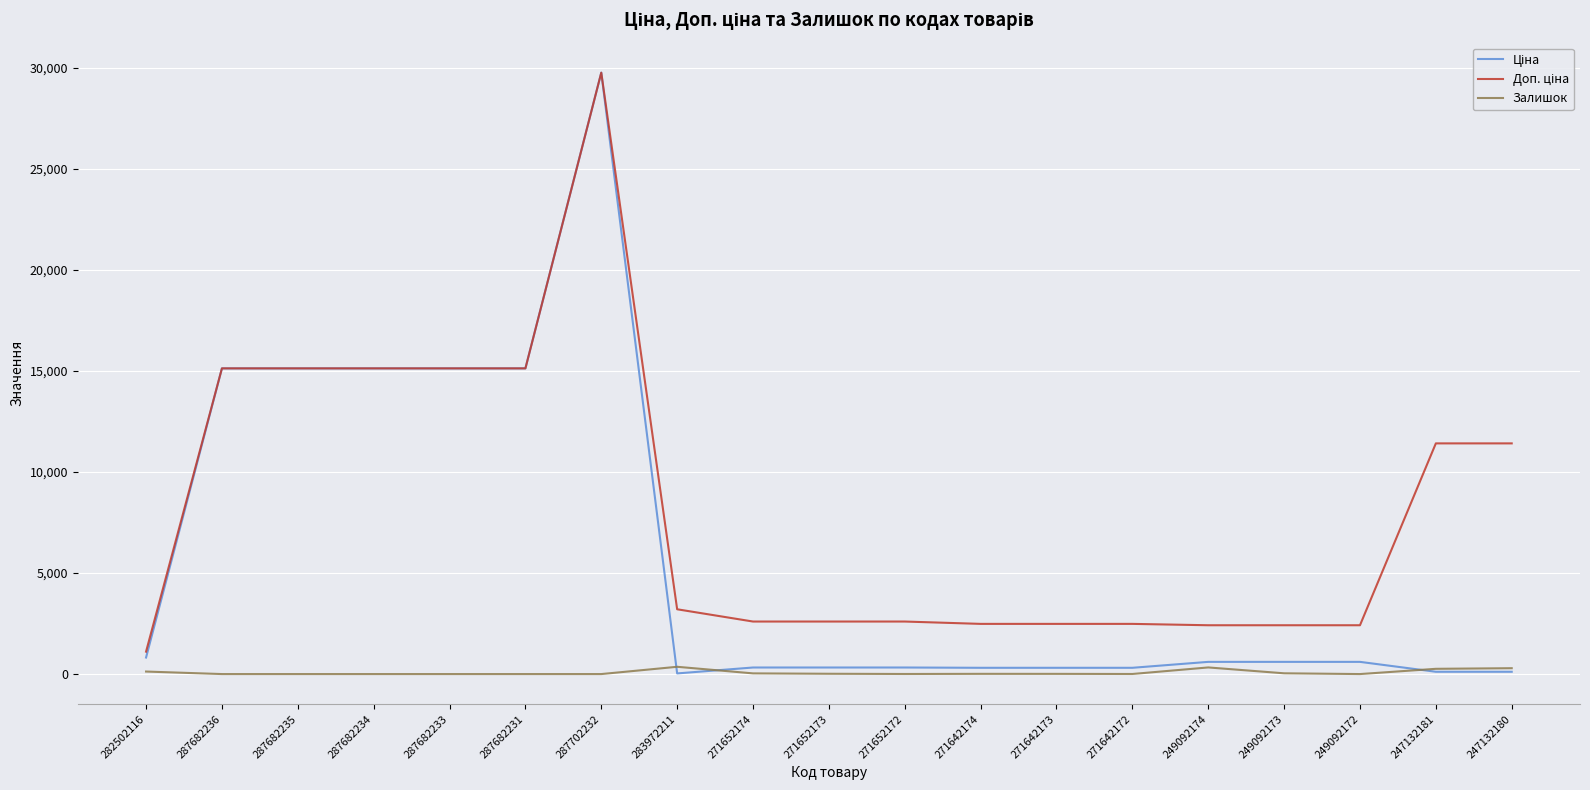

Which label corresponds to the largest value in the chart?

287702232